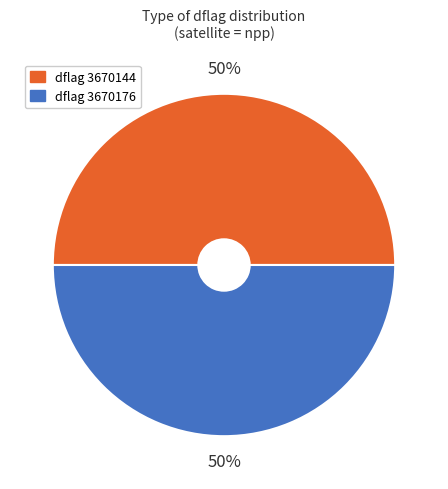

To the nearest percent, what is the average slice percentage?

50%